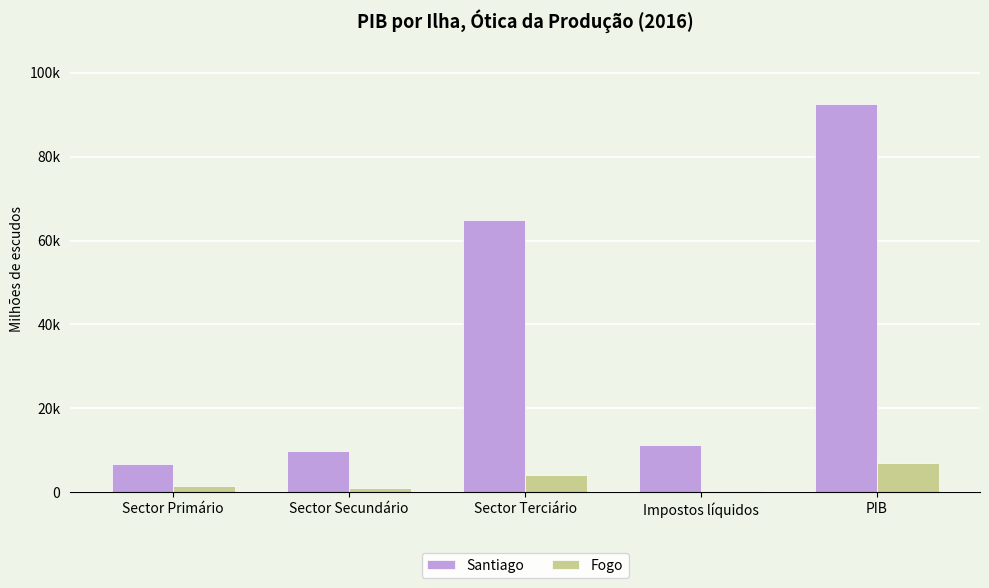

Reading left to right, extract all data points from this chart.

Santiago: 6813.6	9737.6	64807.5	11278.6	92637.3
Fogo: 1590.9	1023.8	4089.1	392.4	7096.3